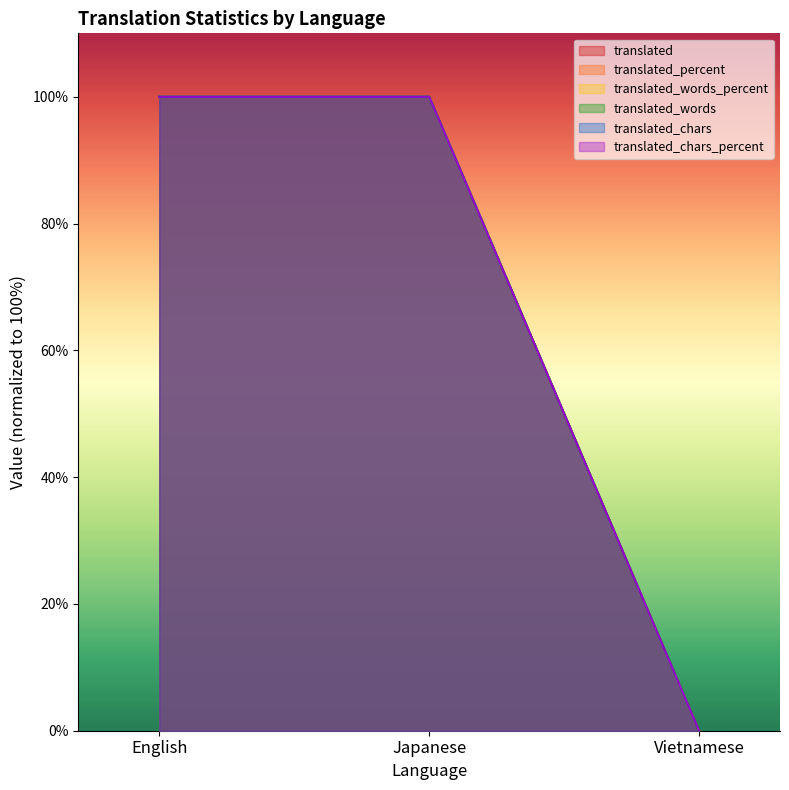

What is the maximum value shown in the chart?

100